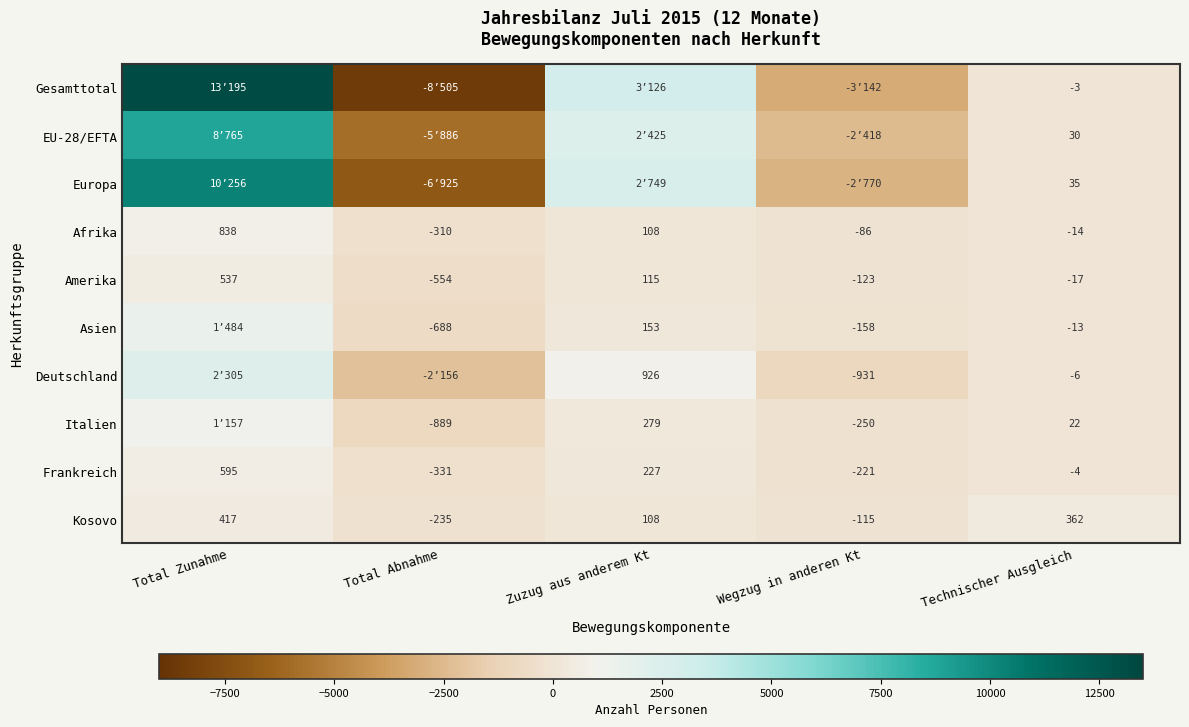

How many Frankreich values are between -221 and 227?

3